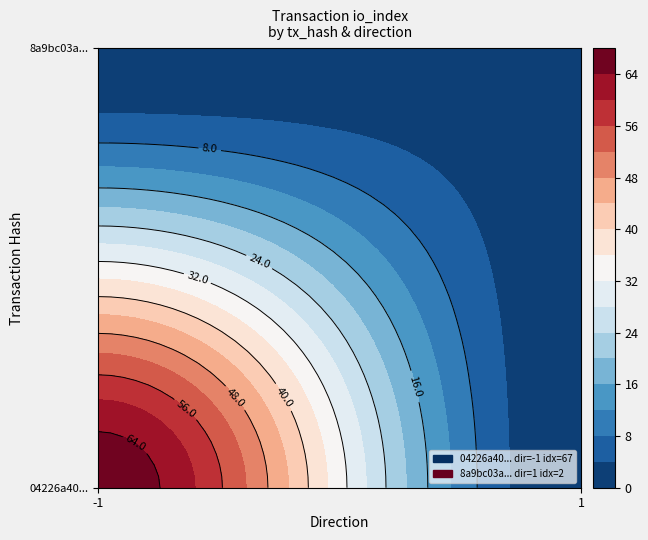

Reading left to right, list all the values displayed in this chart.

04226a40ab5d91386f1c544b22730c93527907a: -1	67
8a9bc03a3c6c97577f08942be805c26216a2831: 1	2